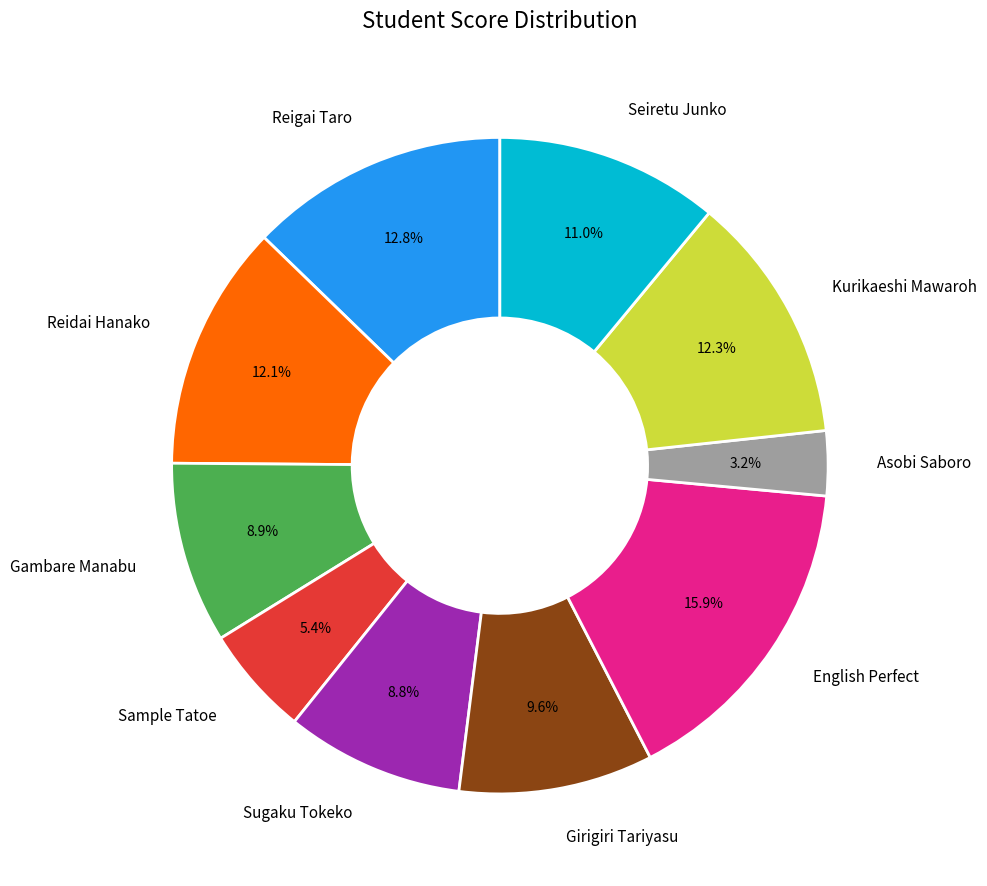

Combined, what portion of the pie is Sample Tatoe and Asobi Saboro?

8.6%